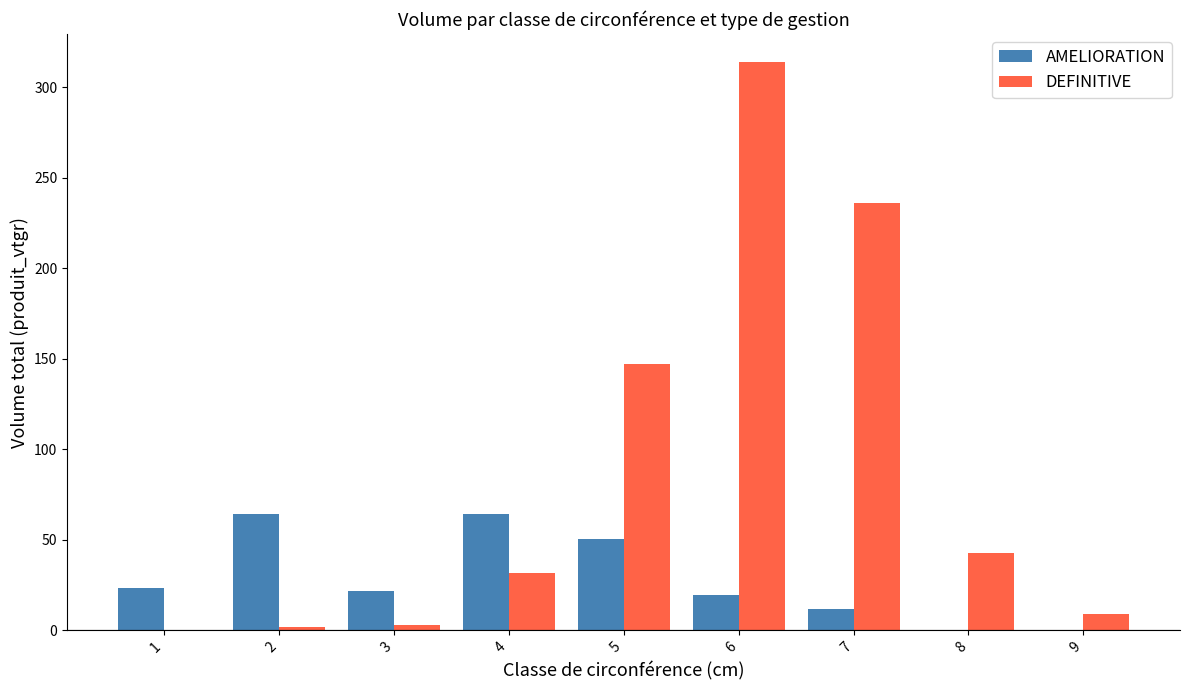

The value of AMELIORATION at 1 is 23.1. True or false?

True